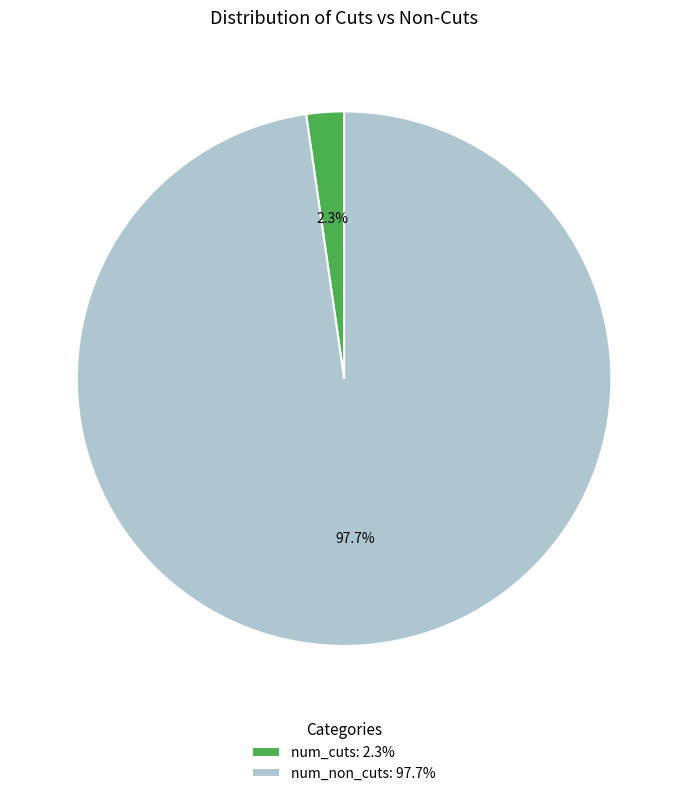

What percentage is NOT represented by num_cuts: 2.3%?

97.7%